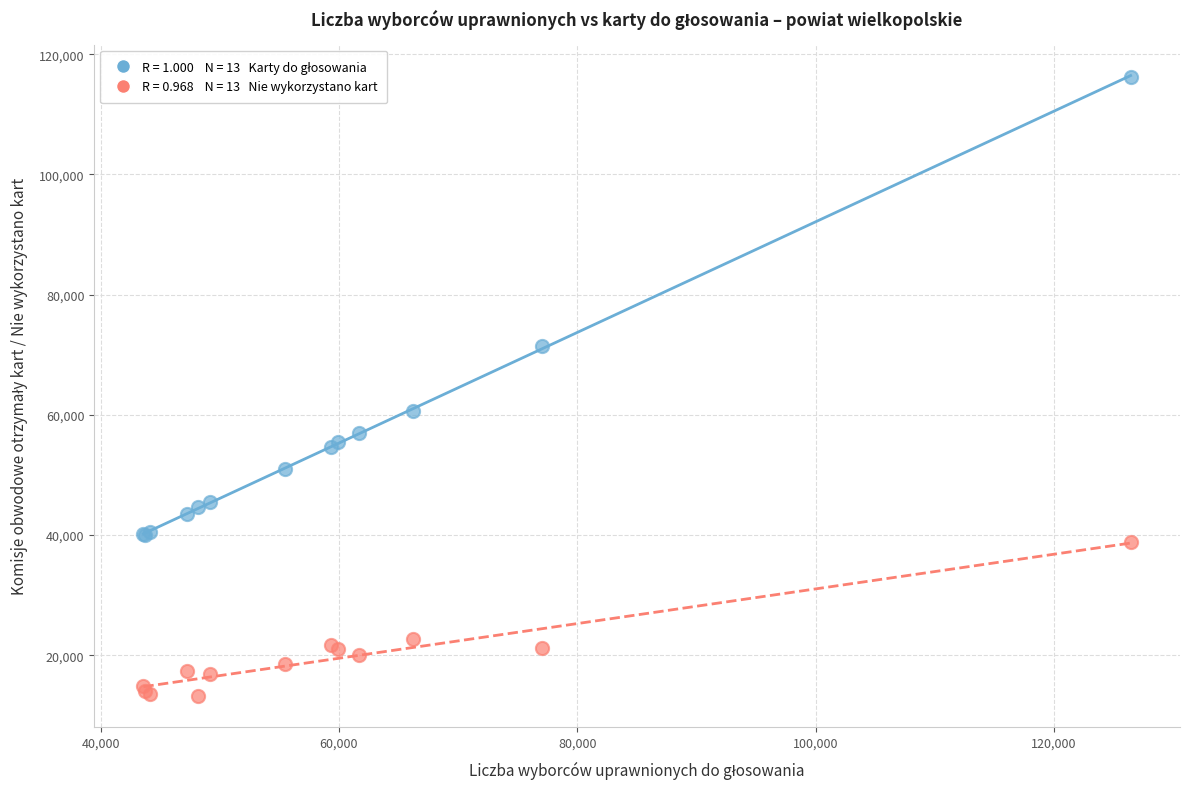

Across all series, what Y value is closest to 64746?

60614